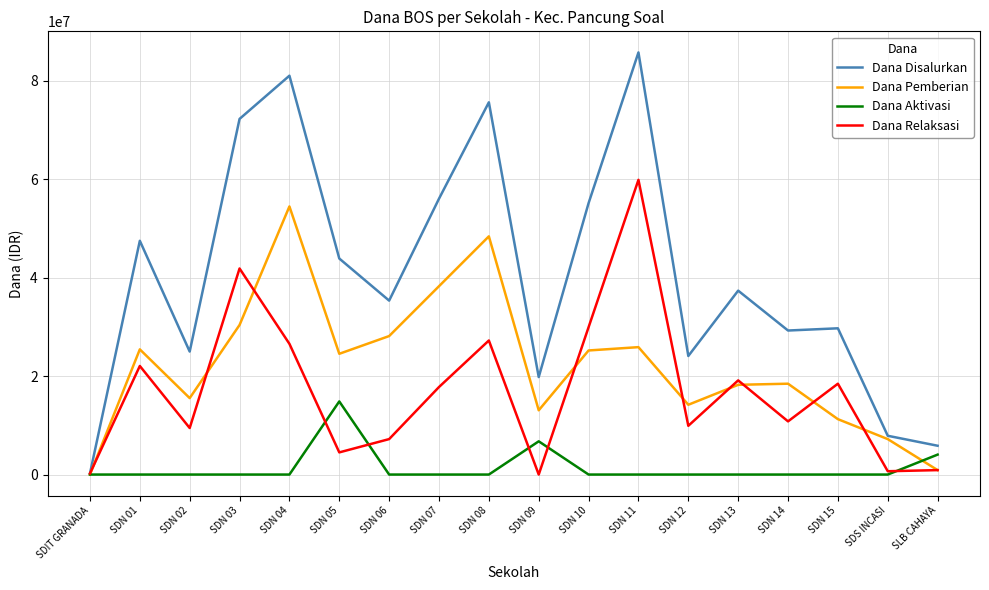

True or false: Dana Relaksasi and Dana Aktivasi intersect in this chart.

True